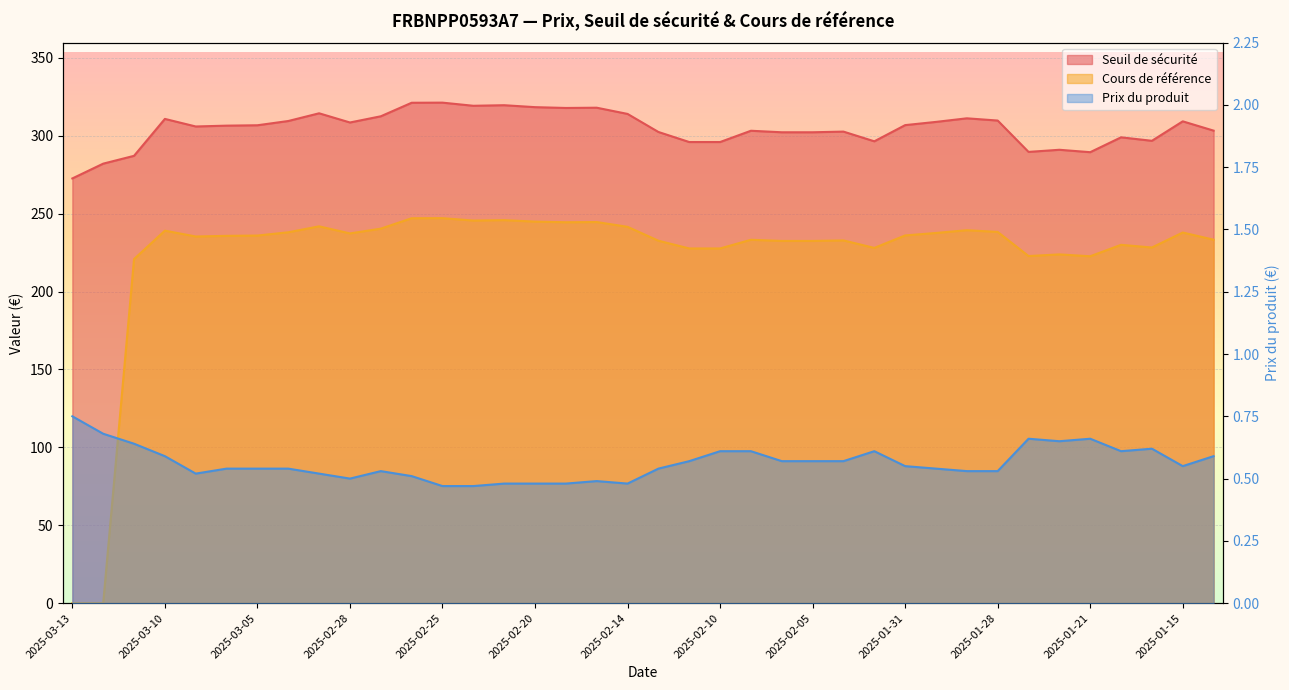

What is the value of the Cours de référence point at the 11th from the left?

240.4